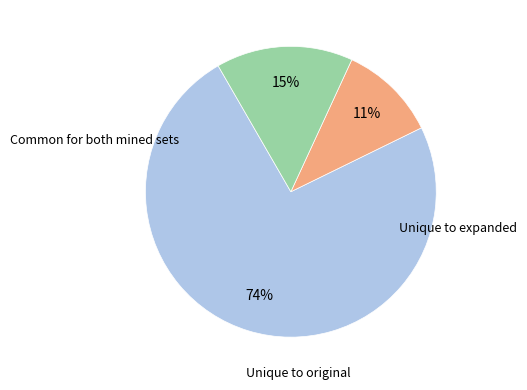

To the nearest percent, what is the average slice percentage?

33%